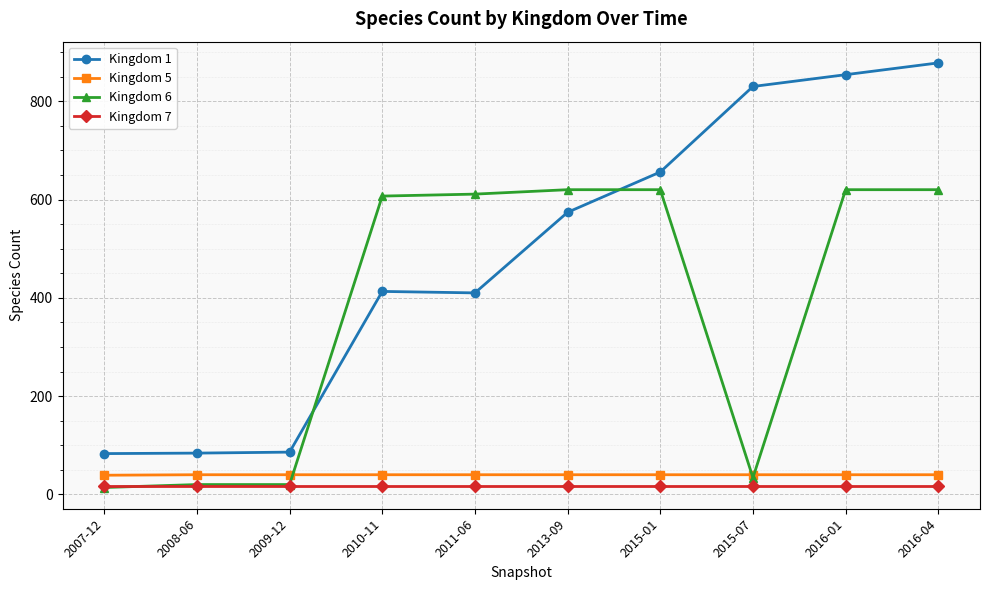

True or false: Kingdom 1 and Kingdom 5 cross at least once.

False